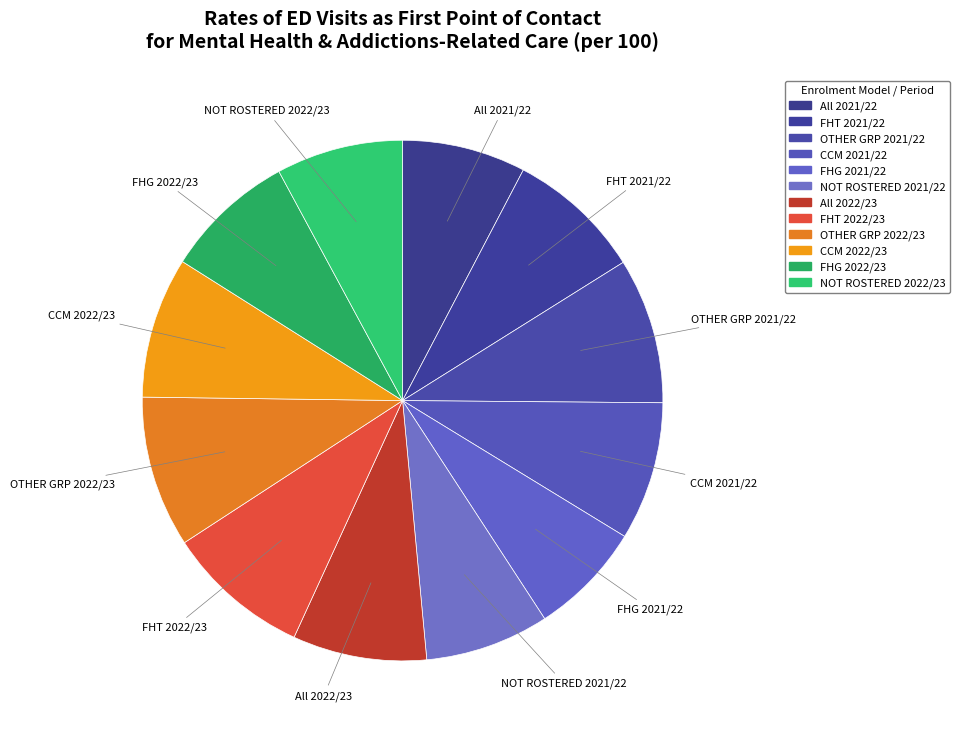

Rank the categories by value from lowest to highest.

FHG 2021/22, All 2021/22, NOT ROSTERED 2021/22, NOT ROSTERED 2022/23, FHG 2022/23, All 2022/23, FHT 2021/22, CCM 2021/22, CCM 2022/23, FHT 2022/23, OTHER GRP 2021/22, OTHER GRP 2022/23